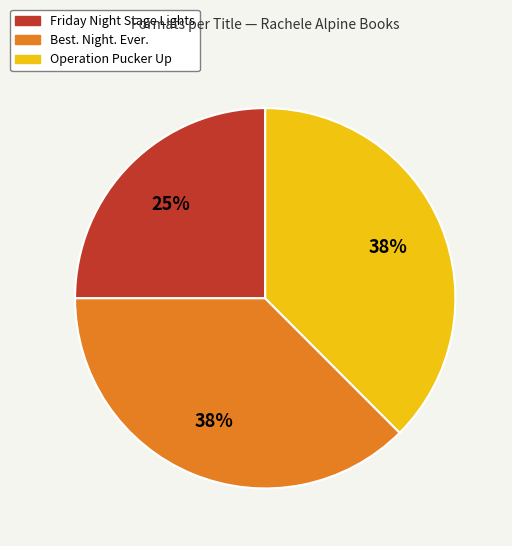

To the nearest percent, what portion does Friday Night Stage Lights represent?

25%